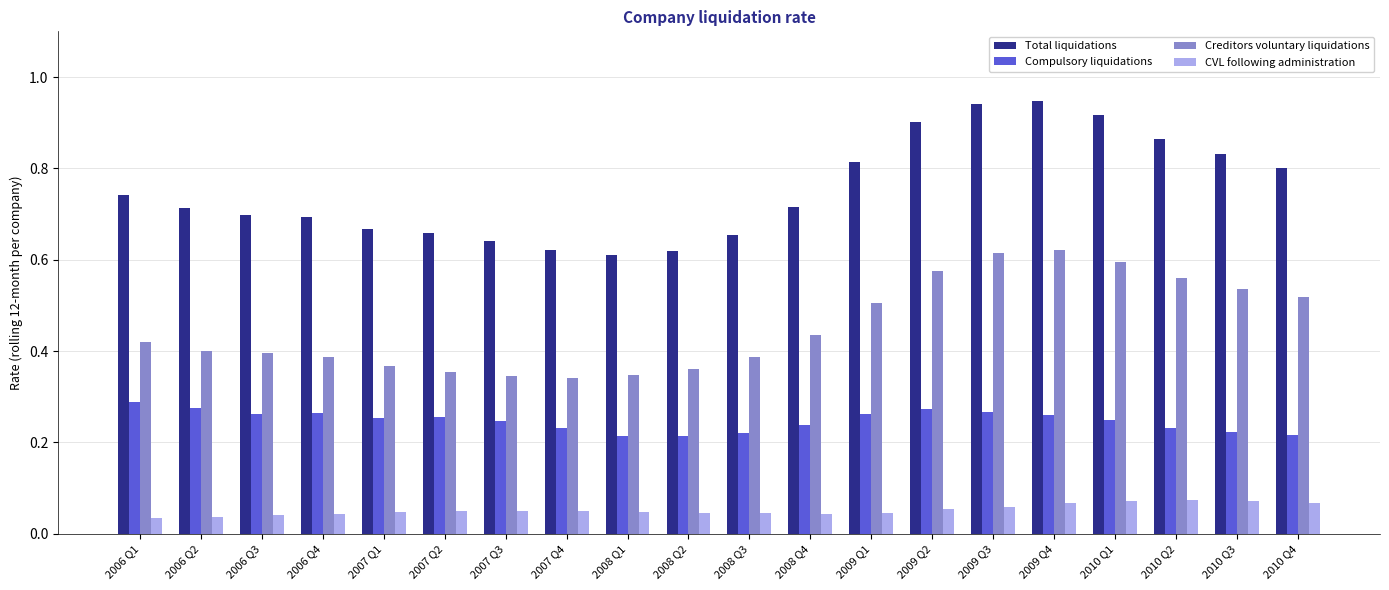

True or false: Creditors voluntary liquidations has a value of 0.4 at 2007 Q2.

True